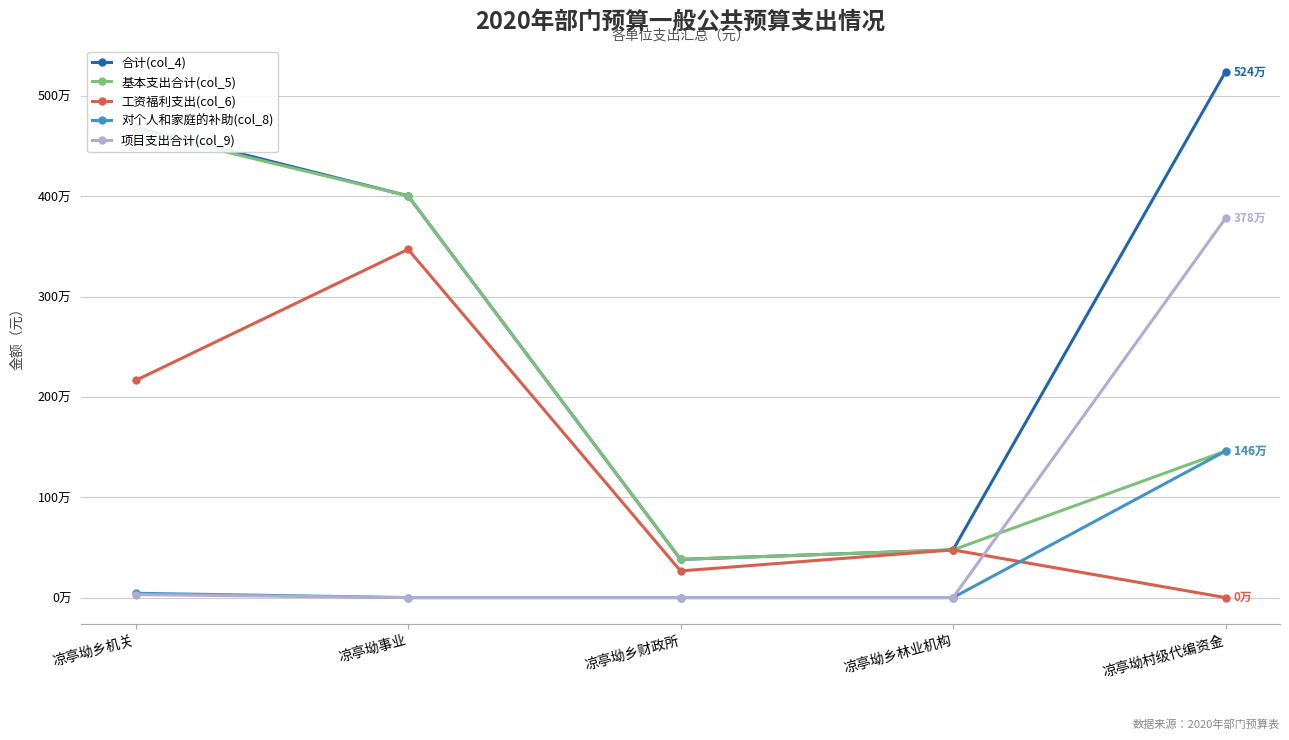

Reading right to left, transcribe all the data shown in this chart.

合计(col_4): 凉亭坳村级代编资金=5240000.0	凉亭坳乡林业机构=475410.4	凉亭坳乡财政所=380821.4	凉亭坳事业=4003868.8	凉亭坳乡机关=4687753.9
基本支出合计(col_5): 凉亭坳村级代编资金=1460000.0	凉亭坳乡林业机构=475410.4	凉亭坳乡财政所=380821.4	凉亭坳事业=4003868.8	凉亭坳乡机关=4657753.9
工资福利支出(col_6): 凉亭坳村级代编资金=0.0	凉亭坳乡林业机构=475410.4	凉亭坳乡财政所=265589.4	凉亭坳事业=3471084.8	凉亭坳乡机关=2163945.9
对个人和家庭的补助(col_8): 凉亭坳村级代编资金=1460000.0	凉亭坳乡林业机构=0.0	凉亭坳乡财政所=0.0	凉亭坳事业=0.0	凉亭坳乡机关=43080.0
项目支出合计(col_9): 凉亭坳村级代编资金=3780000.0	凉亭坳乡林业机构=0.0	凉亭坳乡财政所=0.0	凉亭坳事业=0.0	凉亭坳乡机关=30000.0